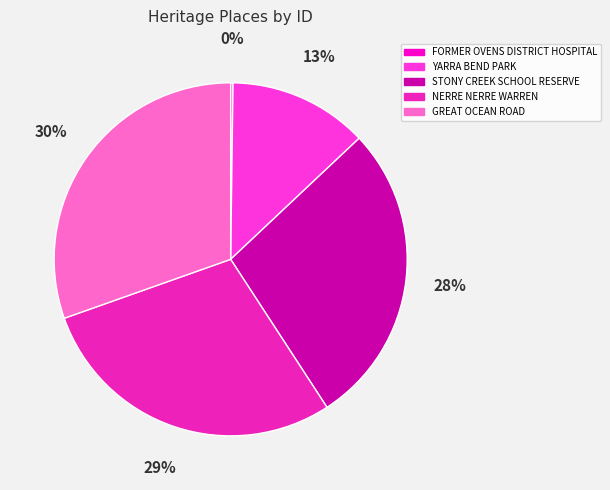

Does any single category account for the majority?

No